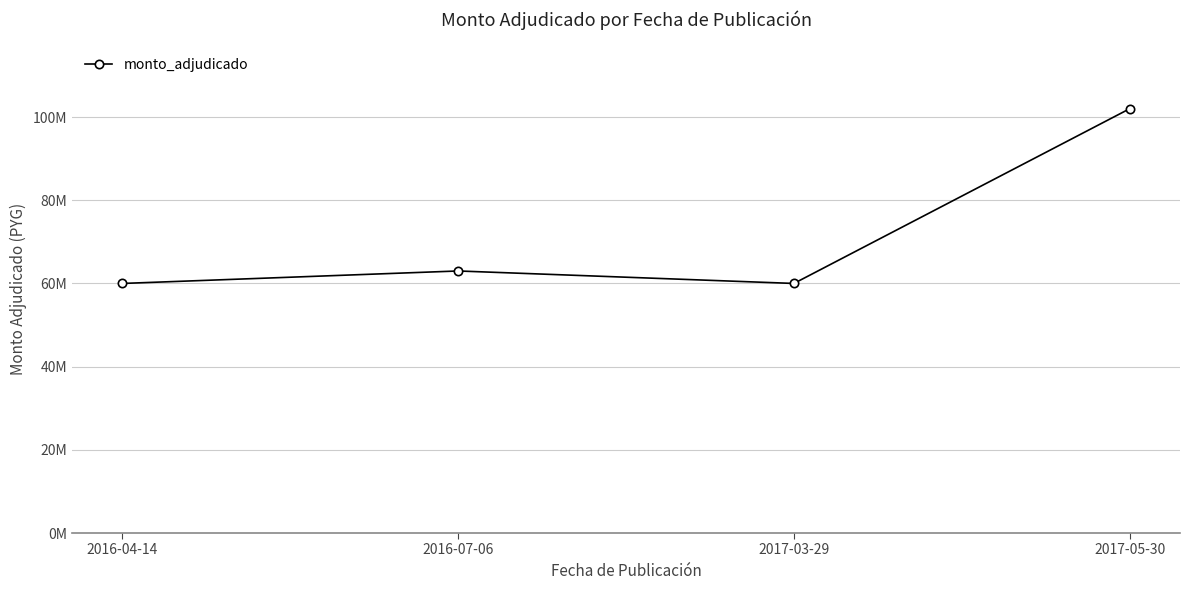

Reading left to right, what are all the values shown in this chart?

2016-04-14=60000000	2016-07-06=63000000	2017-03-29=60000000	2017-05-30=102000000